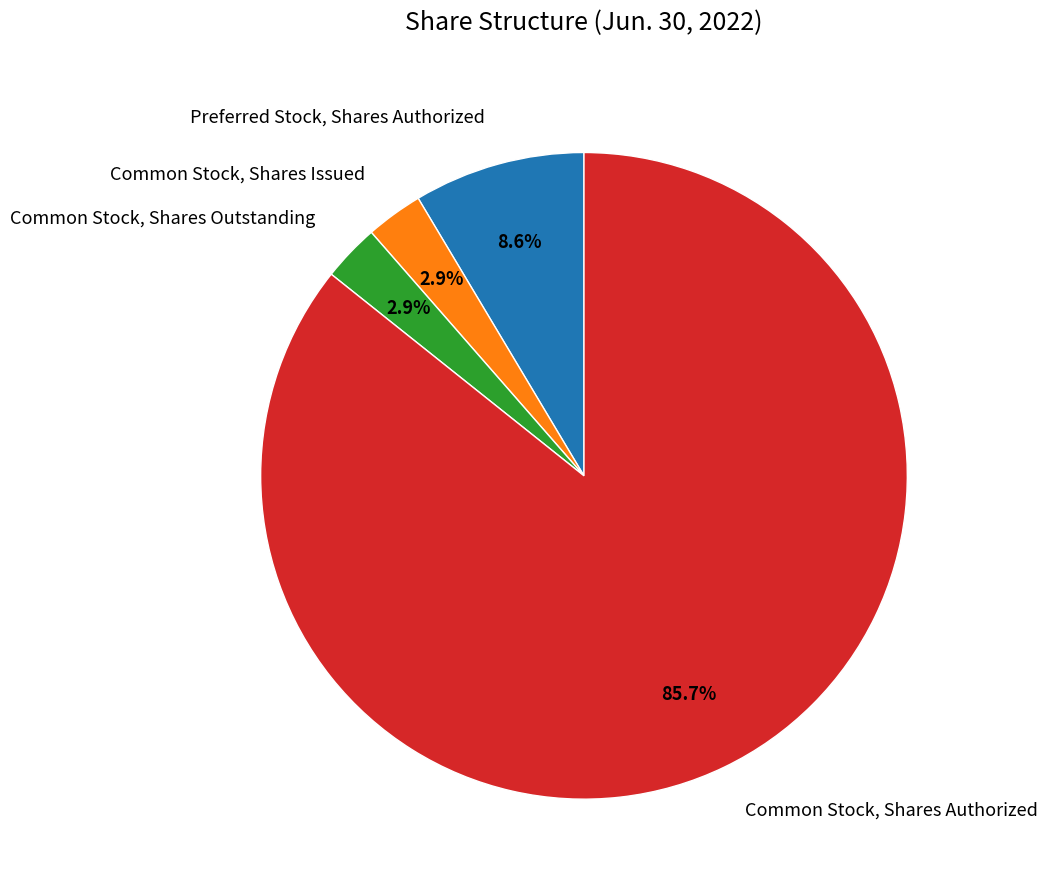

Does Common Stock, Shares Authorized represent more than half of the total?

Yes